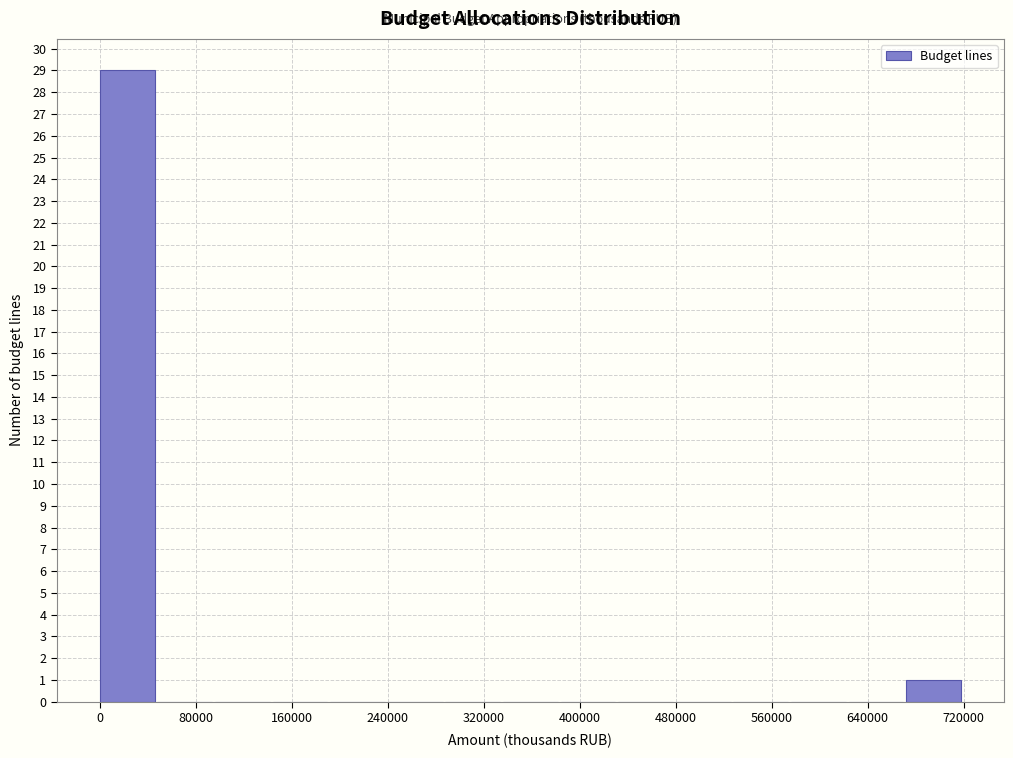

Reading left to right, list every bar in this chart as the range it spans on the x-axis followed by its height. Neither the bar edges nor the heights are printed on the chart, so give them approximately, as read against the axes.

0 to 50000: 29
50000 to 100000: 0
100000 to 140000: 0
140000 to 190000: 0
190000 to 240000: 0
240000 to 290000: 0
290000 to 340000: 0
340000 to 380000: 0
380000 to 430000: 0
430000 to 480000: 0
480000 to 530000: 0
530000 to 580000: 0
580000 to 620000: 0
620000 to 670000: 0
670000 to 720000: 1